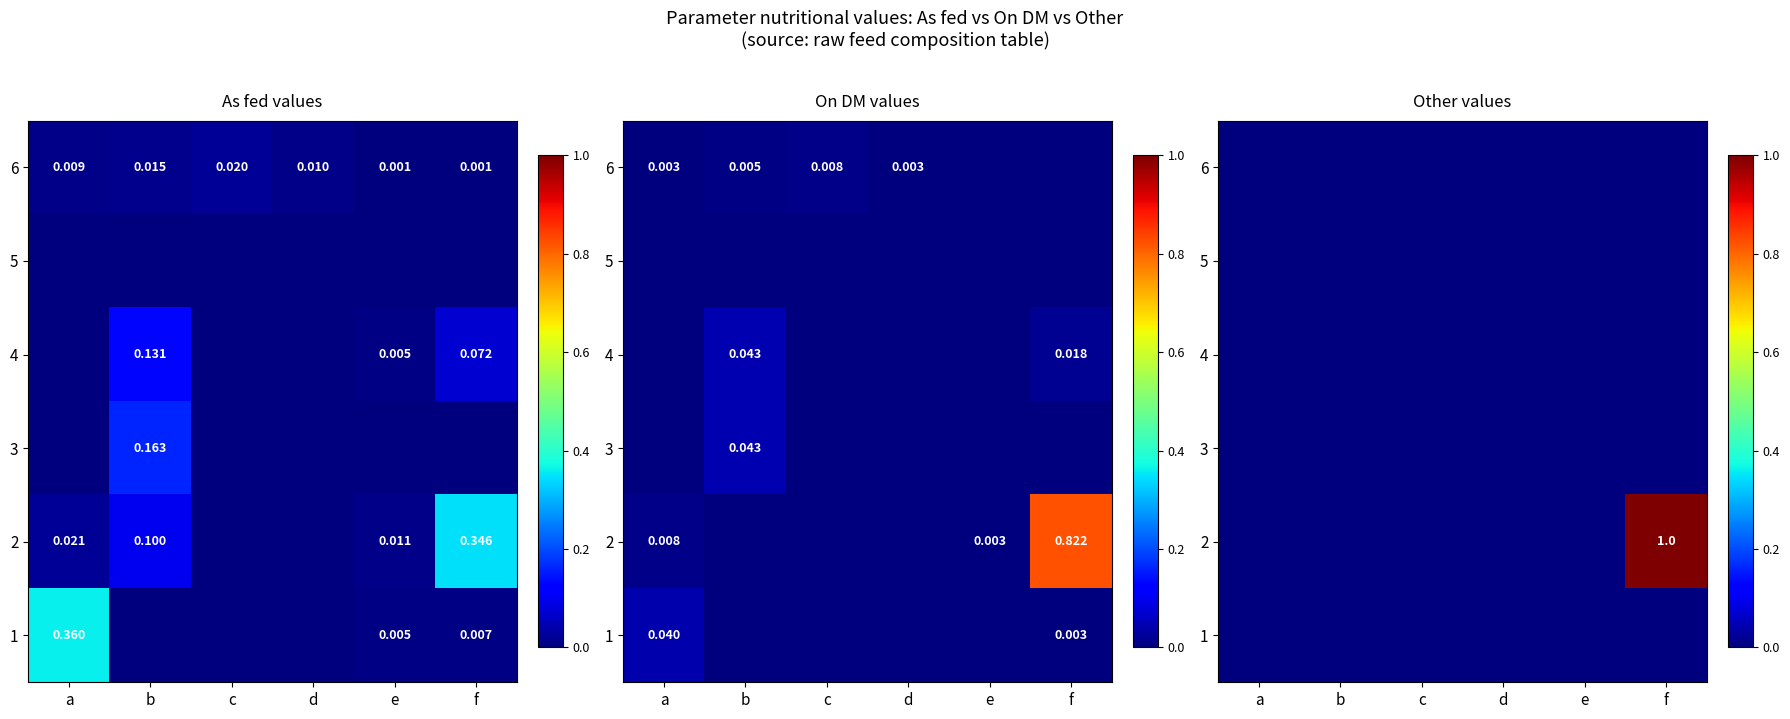

The 4 series shows 0 at b. True or false?

True